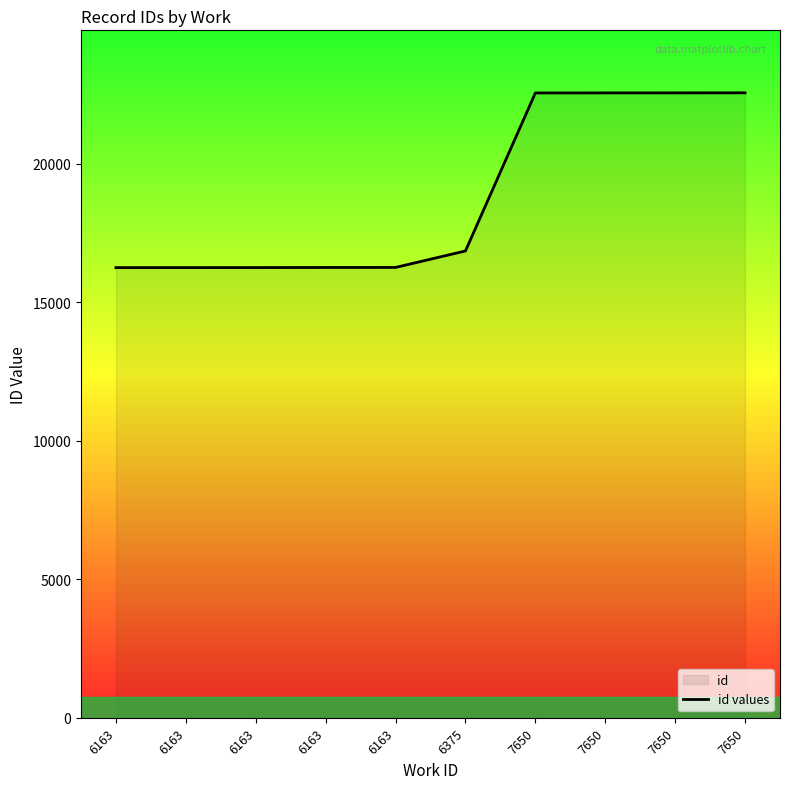

Rank the categories by value from lowest to highest.

6163, 6163, 6163, 6163, 6163, 6375, 7650, 7650, 7650, 7650